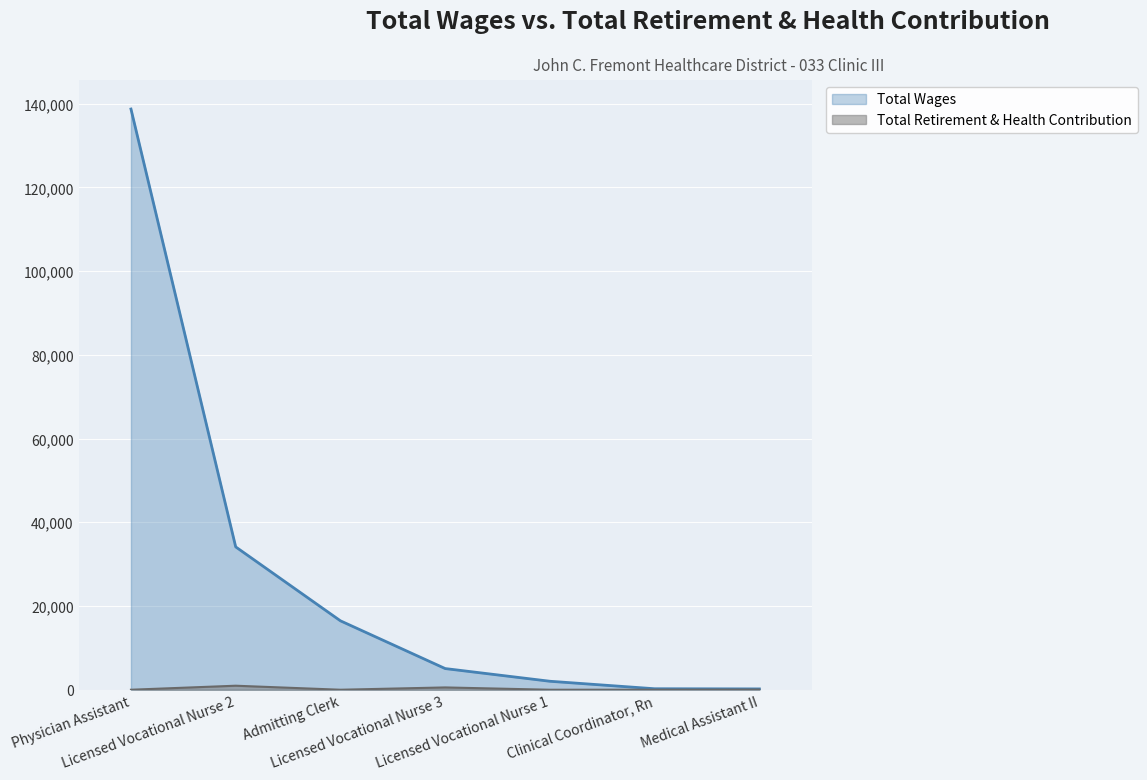

Where is Total Retirement & Health Contribution nearest to the value 480?

Licensed Vocational Nurse 3